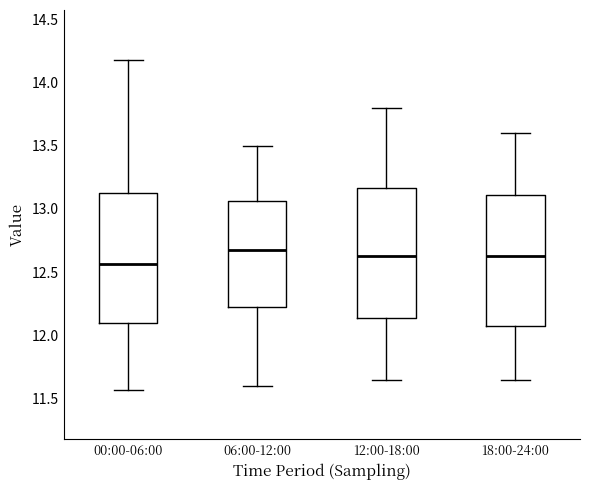

Where does the lower whisker of the box for 06:00-12:00 end on the y-axis? The values are not printed on the chart, so give them approximately, as read against the axis.

11.60